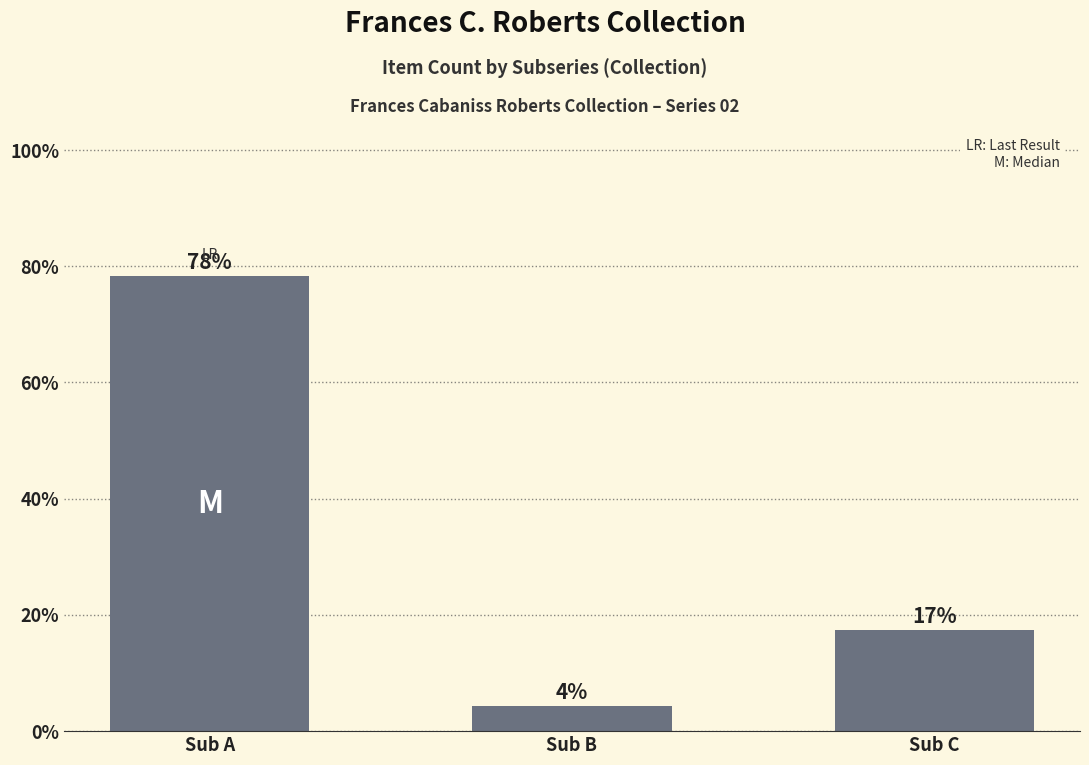

How many bars are there in total?

3